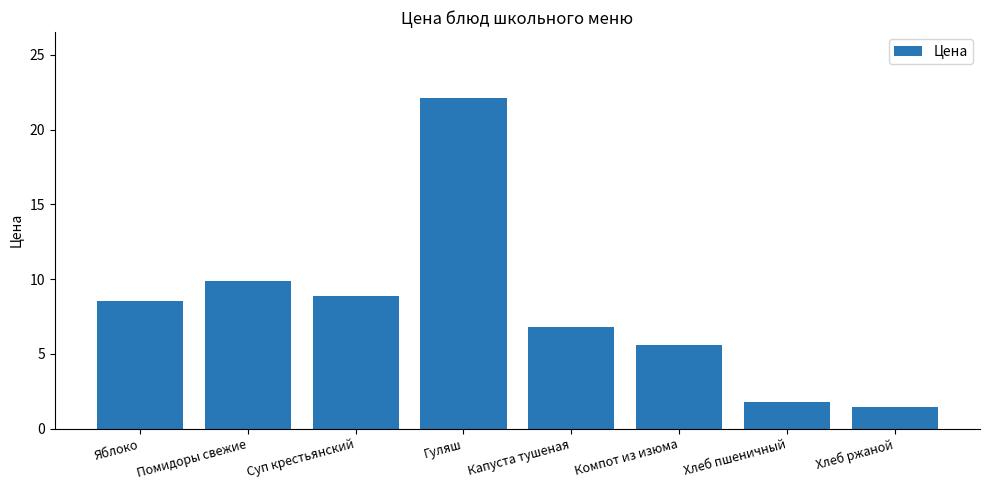

What is the greatest value displayed?

22.1